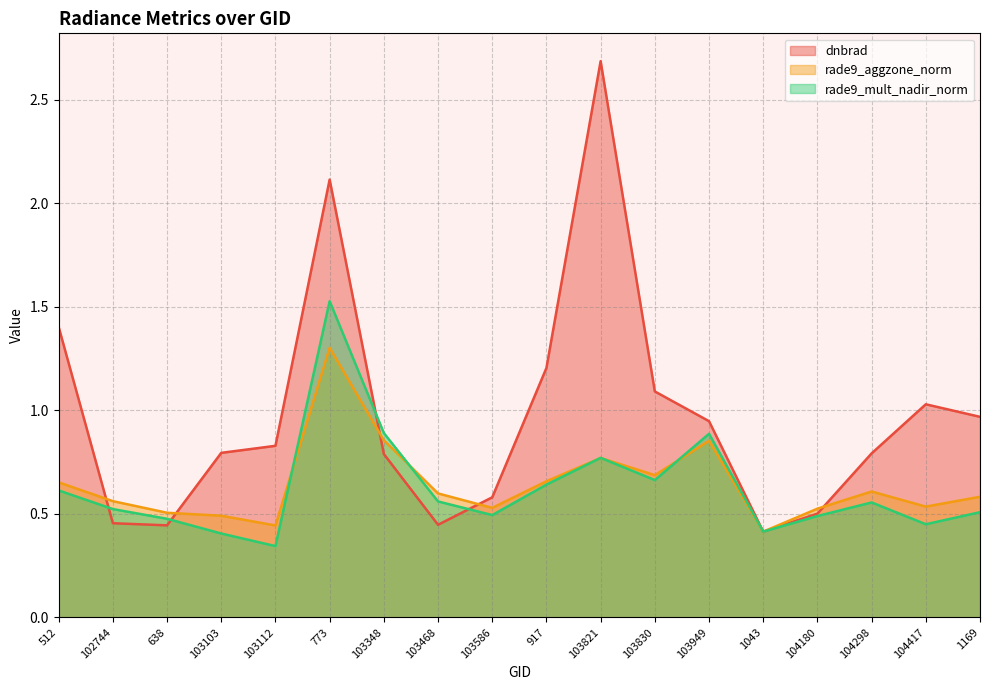

The value of dnbrad at 638 is 0.4. True or false?

True